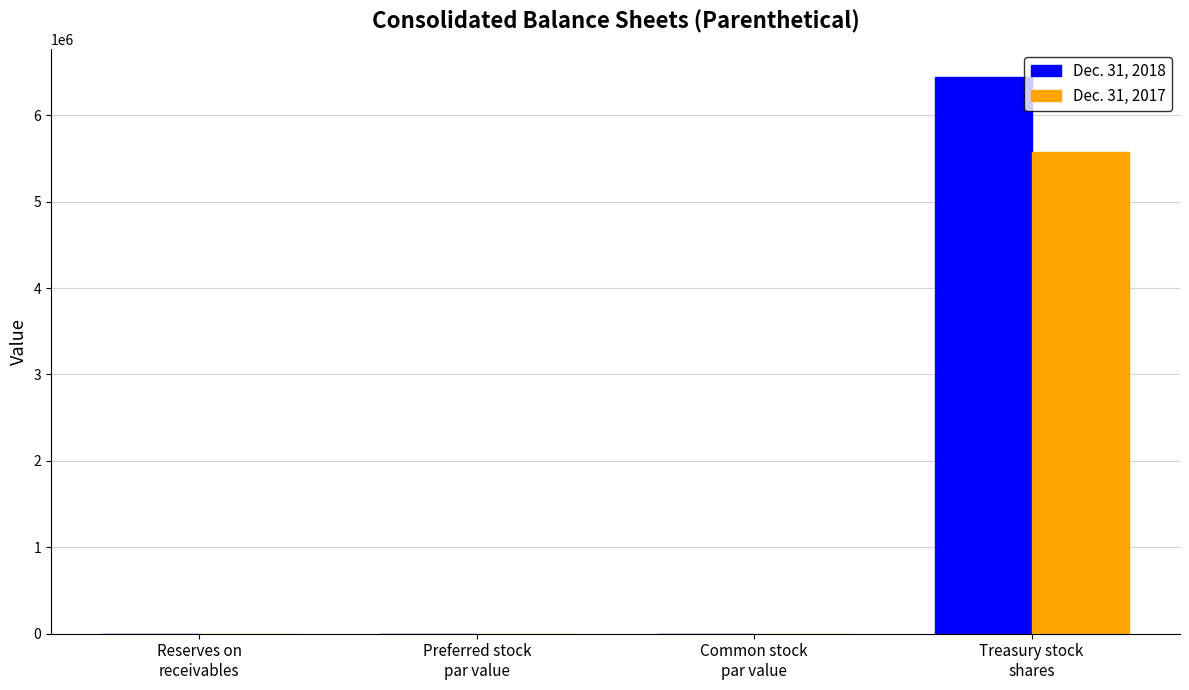

What is the maximum value for Dec. 31, 2018?

6442000.0